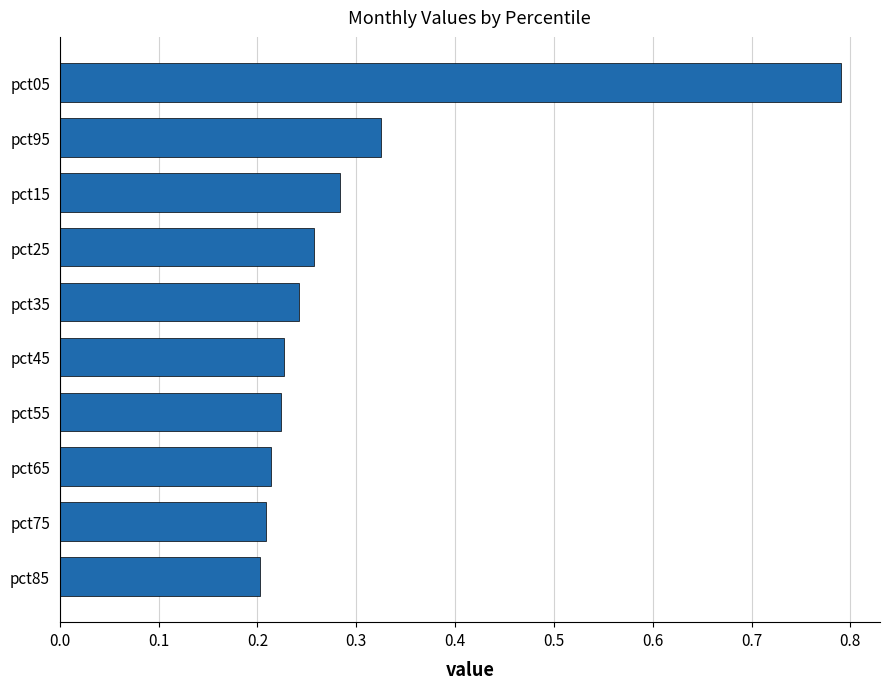

What is the difference between the maximum and minimum values?

0.6